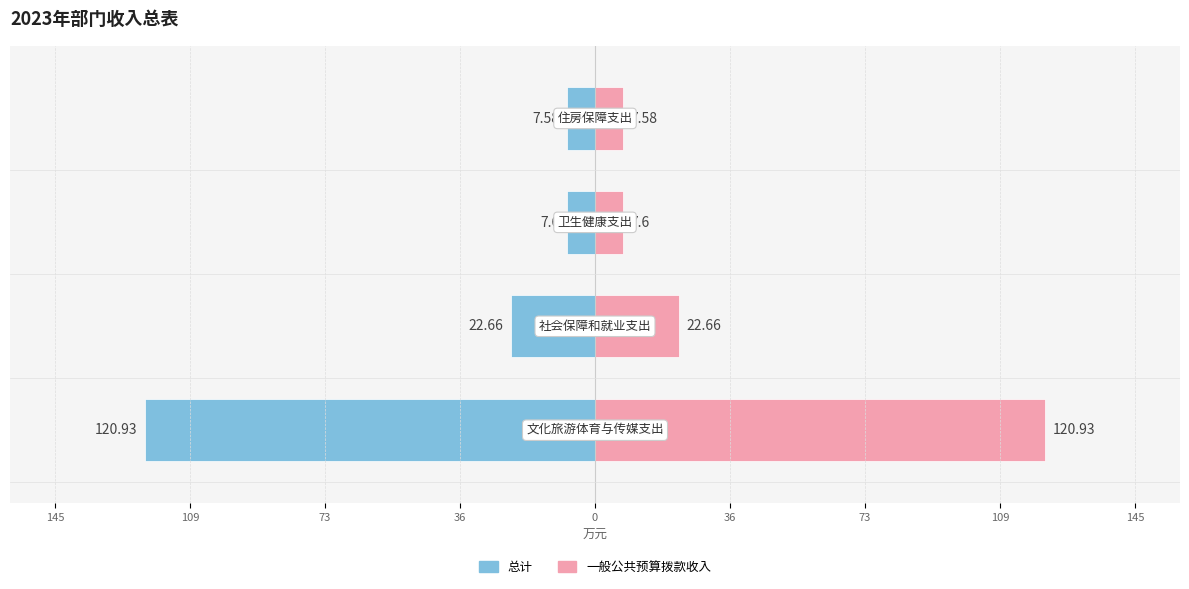

Rank the series by their average value, from lowest to highest.

总计, 一般公共预算拨款收入